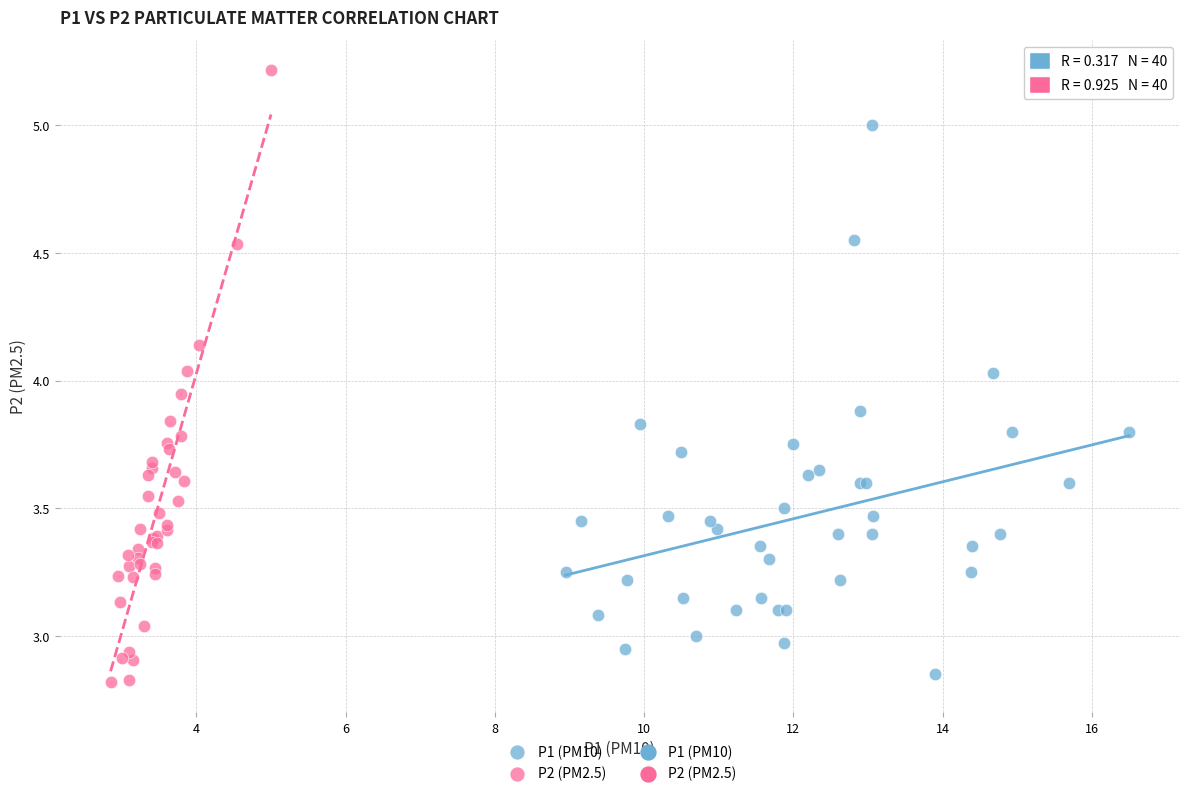

Which series reaches the maximum Y coordinate?

P2 (PM2.5)